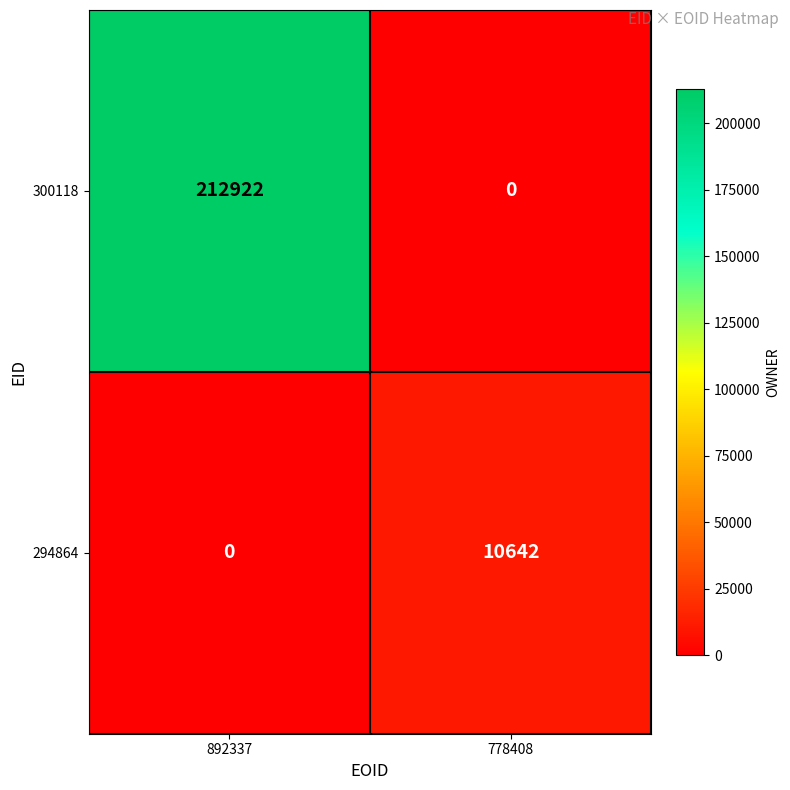

What is the total value across all series at 778408?

10642